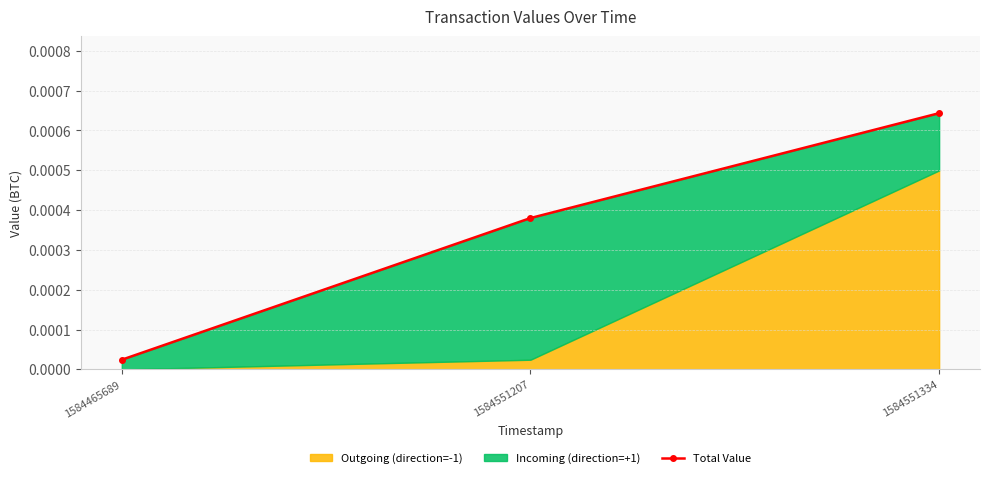

List the labels in order of value, largest first.

1584551334, 1584551207, 1584465689